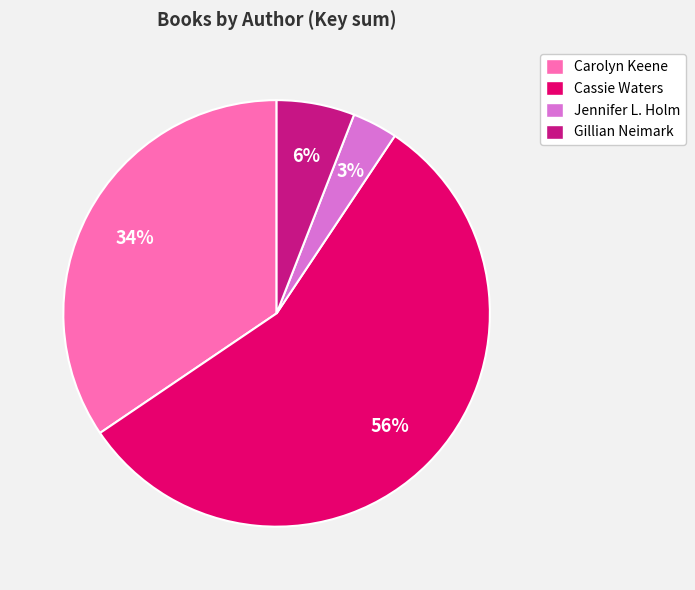

True or false: Jennifer L. Holm accounts for 11% of the total.

False